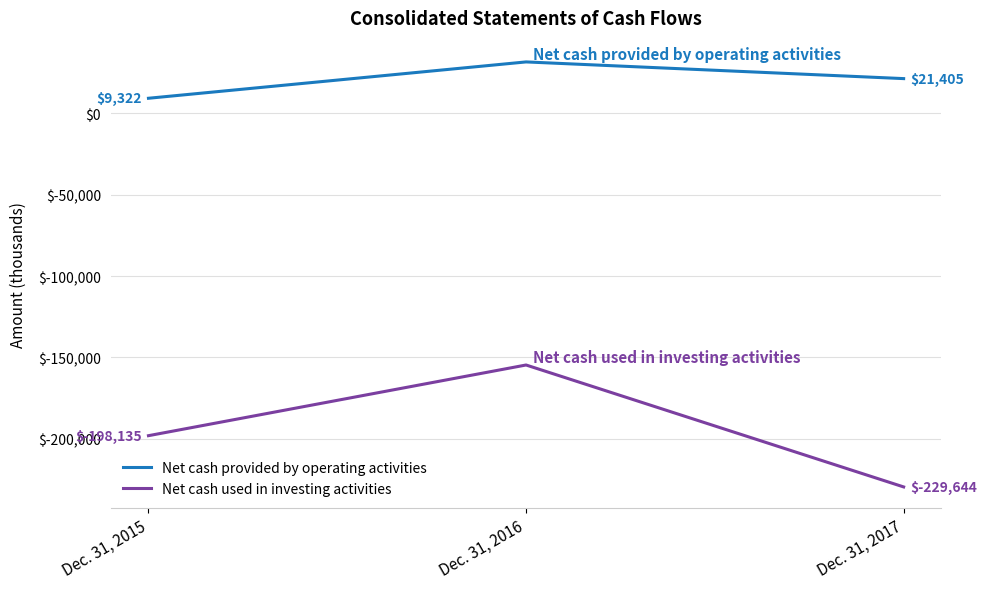

Which series has the largest total across all categories?

Net cash provided by operating activities